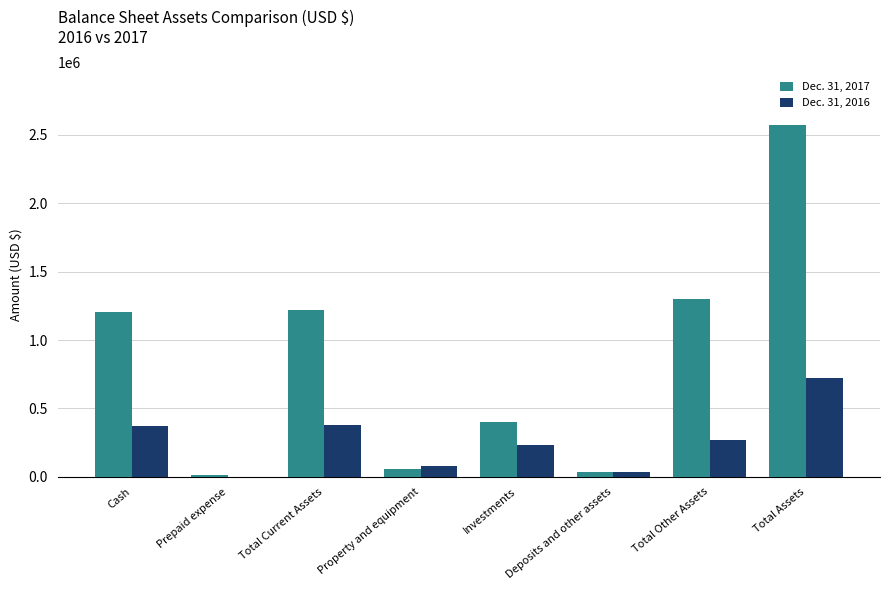

At which label does Dec. 31, 2016 reach its peak?

Total Assets